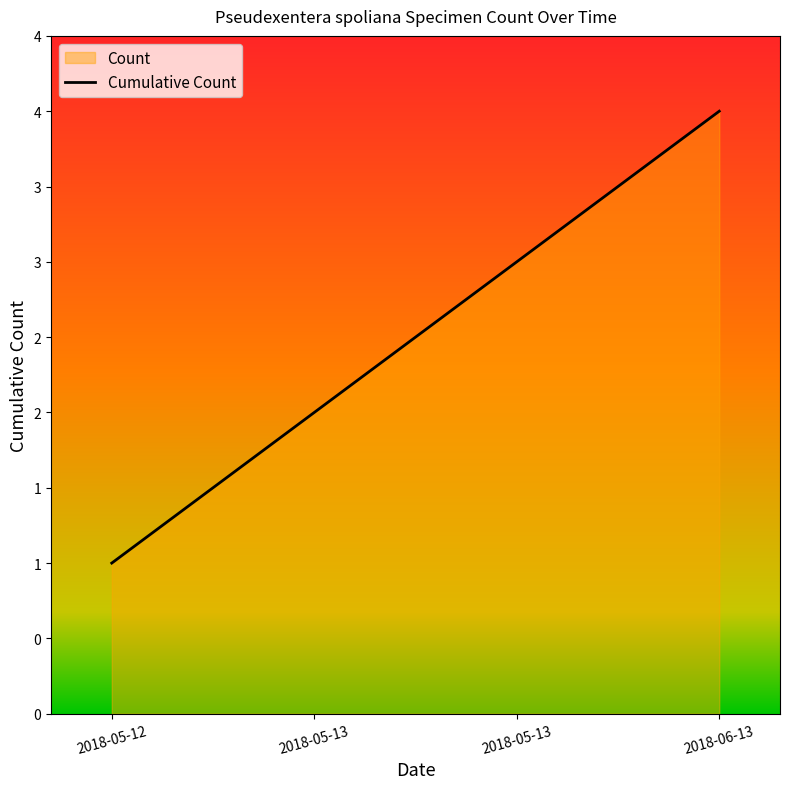

Does the chart display data point markers on the line(s)?

No